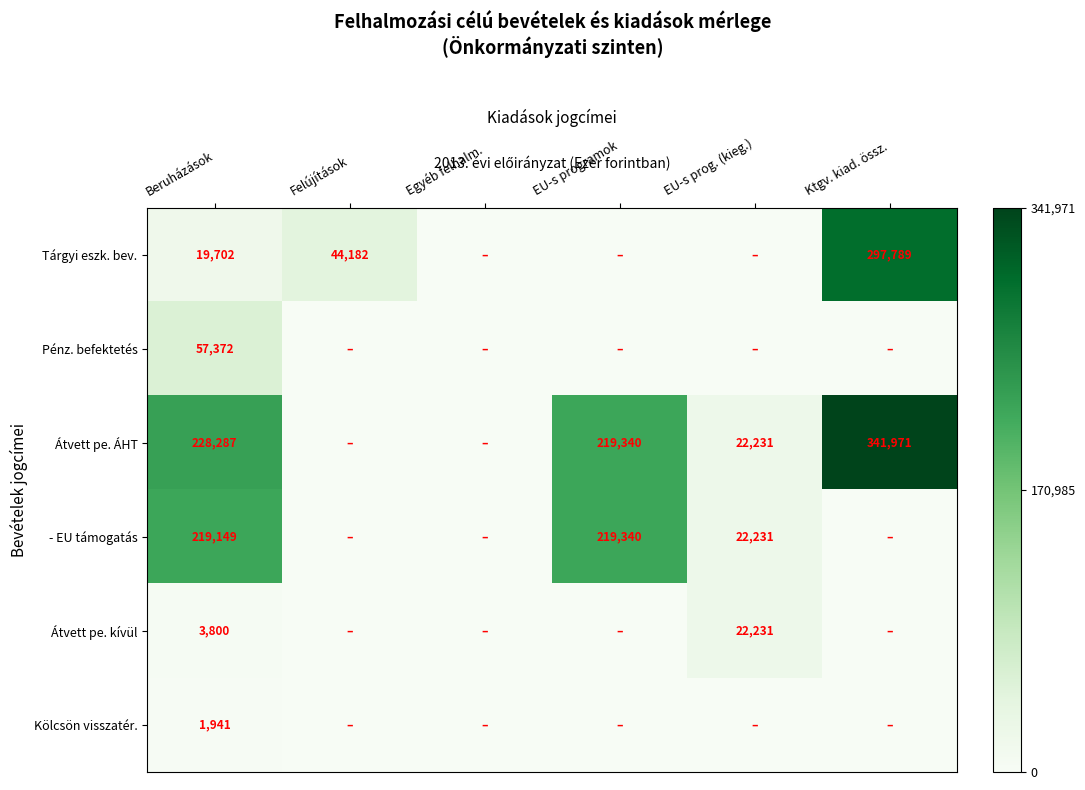

The value of Pénz. befektetés at Beruházások is 57372. True or false?

True